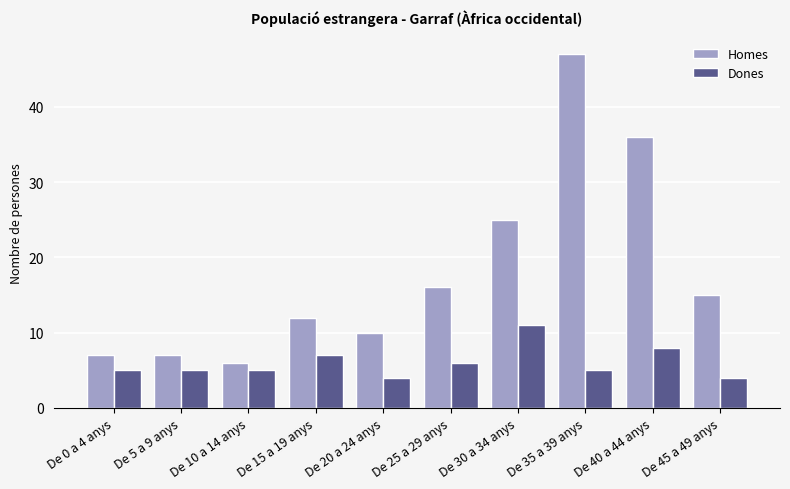

What is the value of the Dones bar at the 3rd from the left?

5